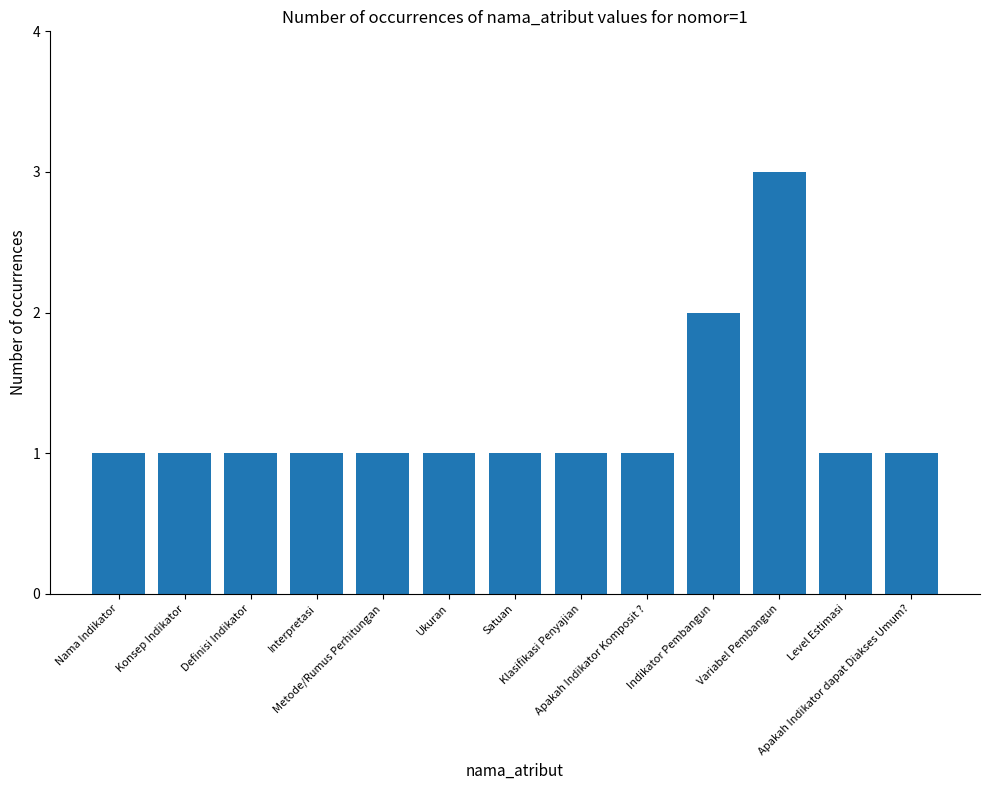

Reading left to right, what are all the values shown in this chart?

Nama Indikator=1	Konsep Indikator=1	Definisi Indikator=1	Interpretasi=1	Metode/Rumus Perhitungan=1	Ukuran=1	Satuan=1	Klasifikasi Penyajian=1	Apakah Indikator Komposit ?=1	Indikator Pembangun=2	Variabel Pembangun=3	Level Estimasi=1	Apakah Indikator dapat Diakses Umum?=1